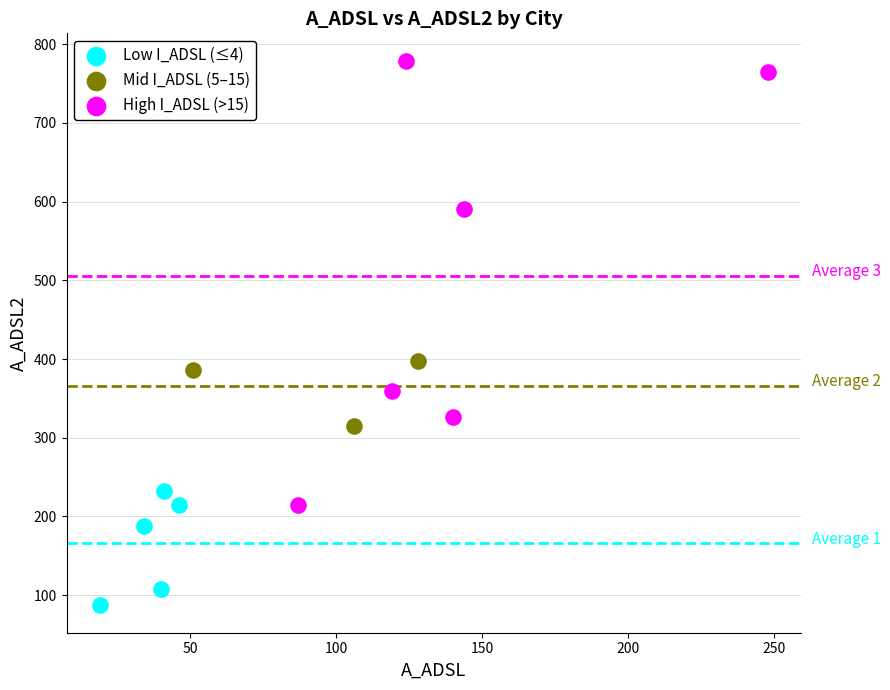

Which series reaches the maximum Y coordinate?

High I_ADSL (>15)